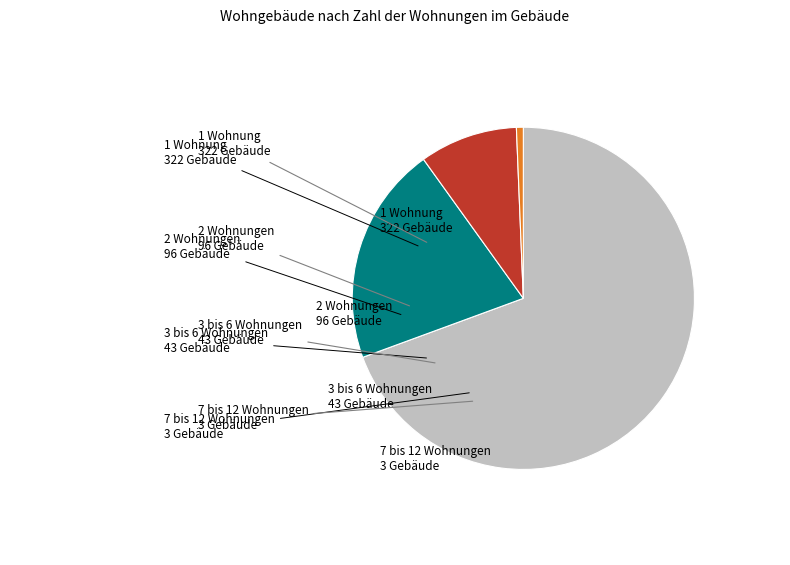

How many slices are in this pie chart?

4